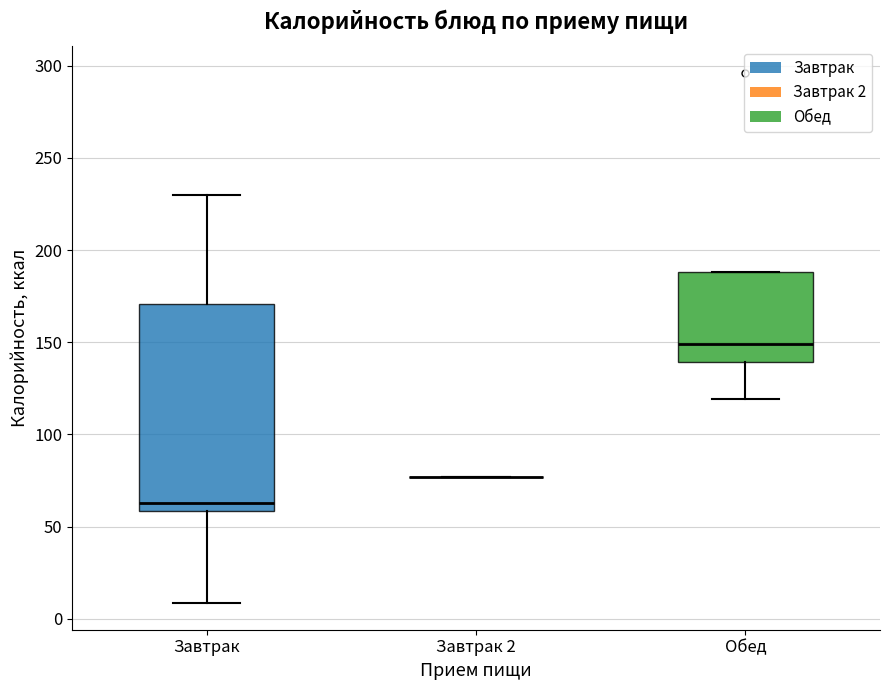

Which box is the tallest, from its lower edge to its upper edge?

Завтрак